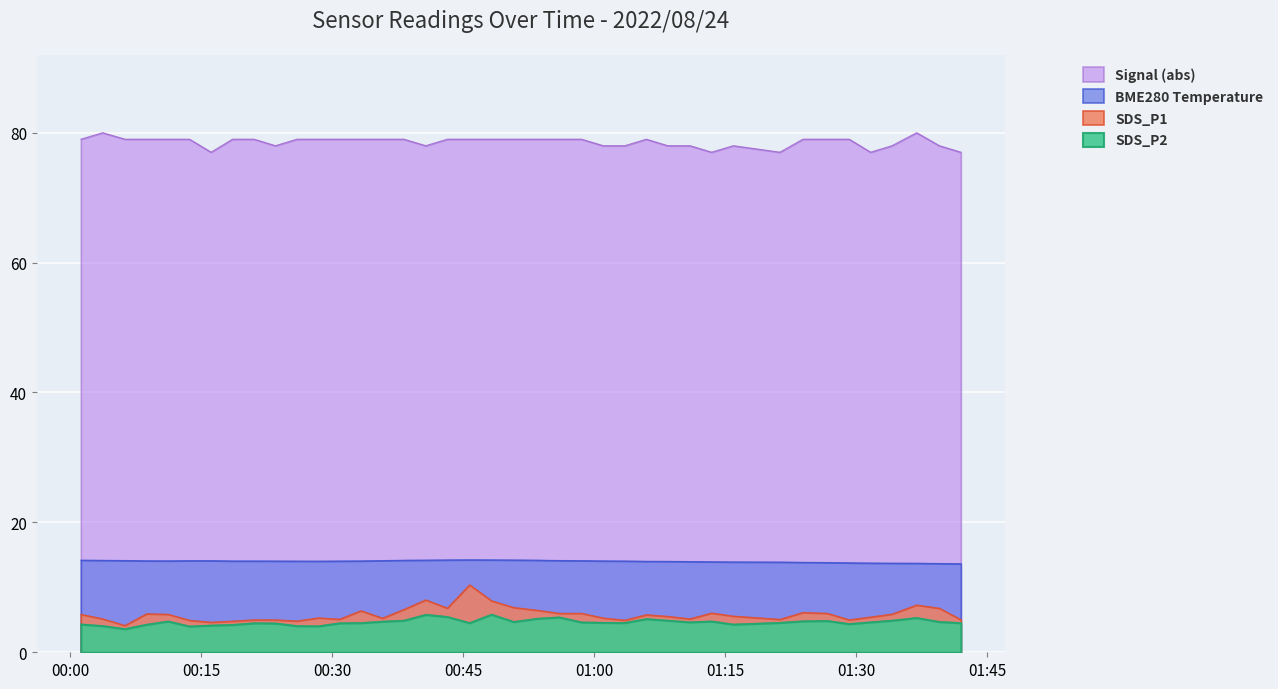

What is the spread (max minus min) of values at 2022/08/24 00:45:44?

74.5